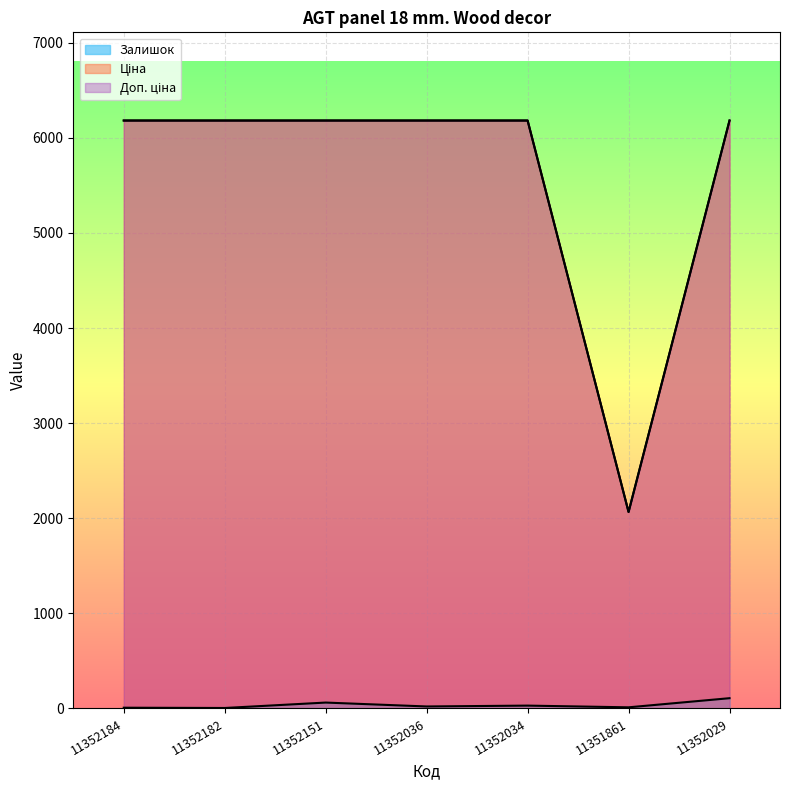

What are all the series names shown in the legend?

Залишок, Ціна, Доп. ціна